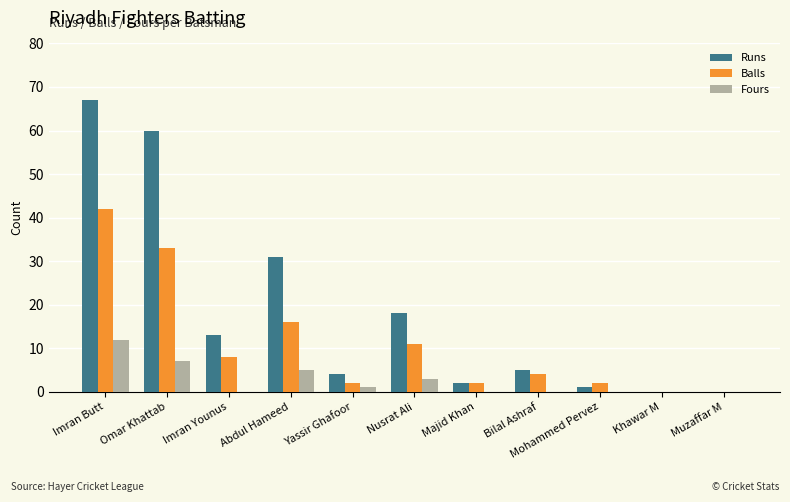

At which category is the sum across all series the highest?

Imran Butt